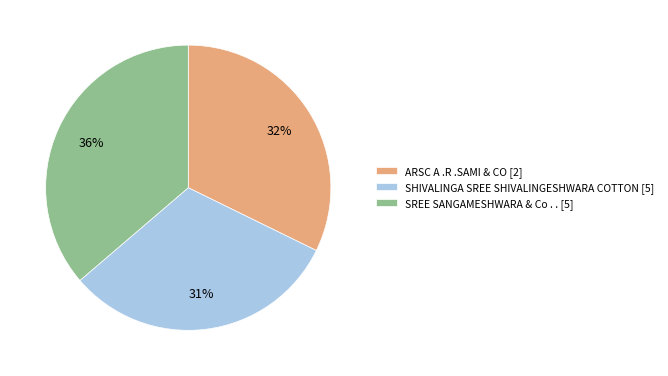

Count the number of slices in the pie.

3